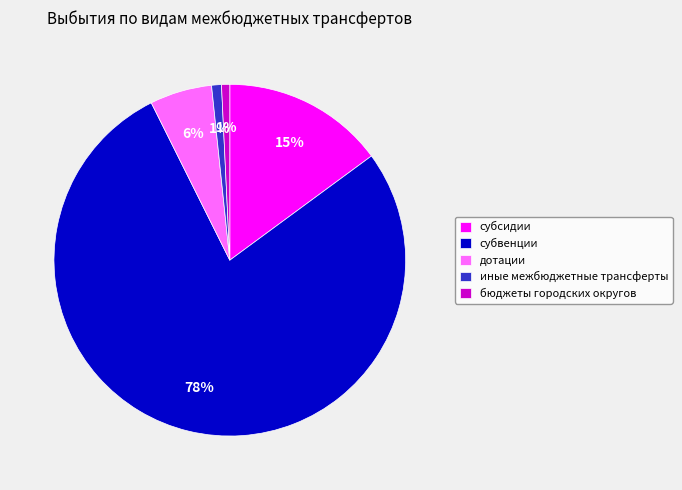

What is the largest slice in the pie chart?

субвенции